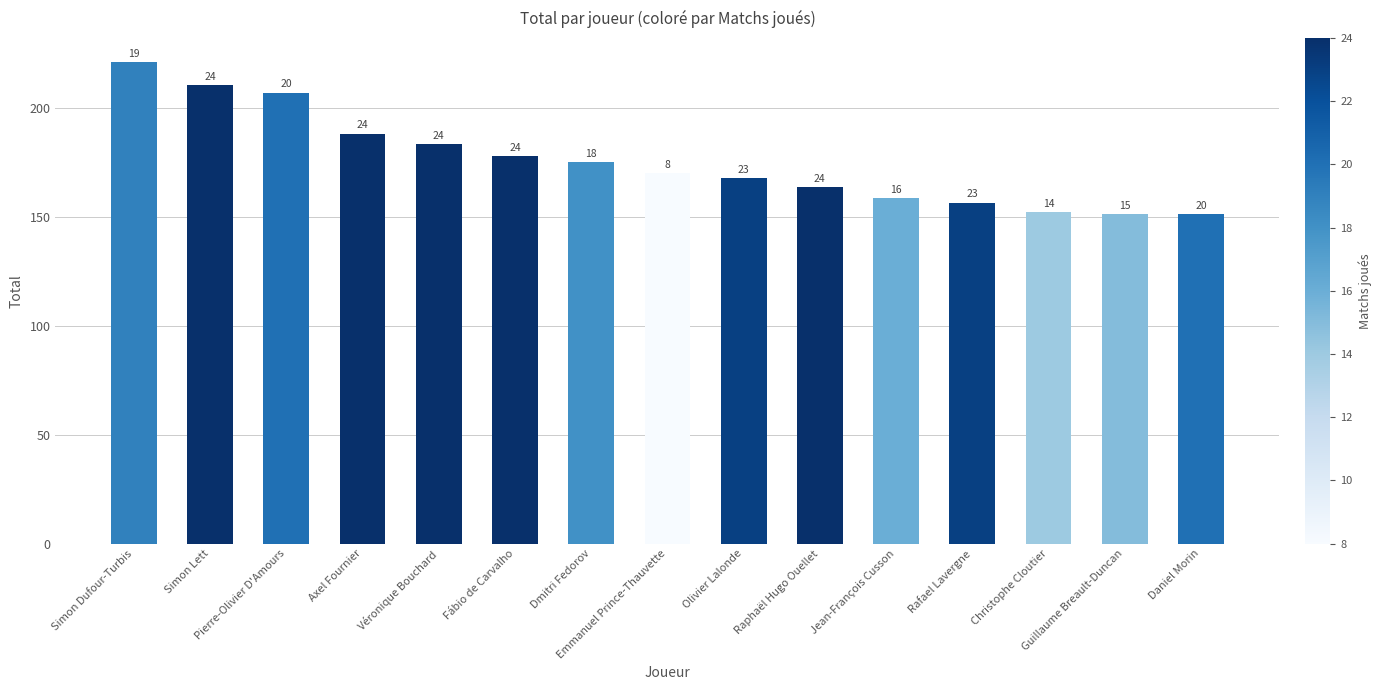

What is the label of the 11th bar from the right?

Véronique Bouchard